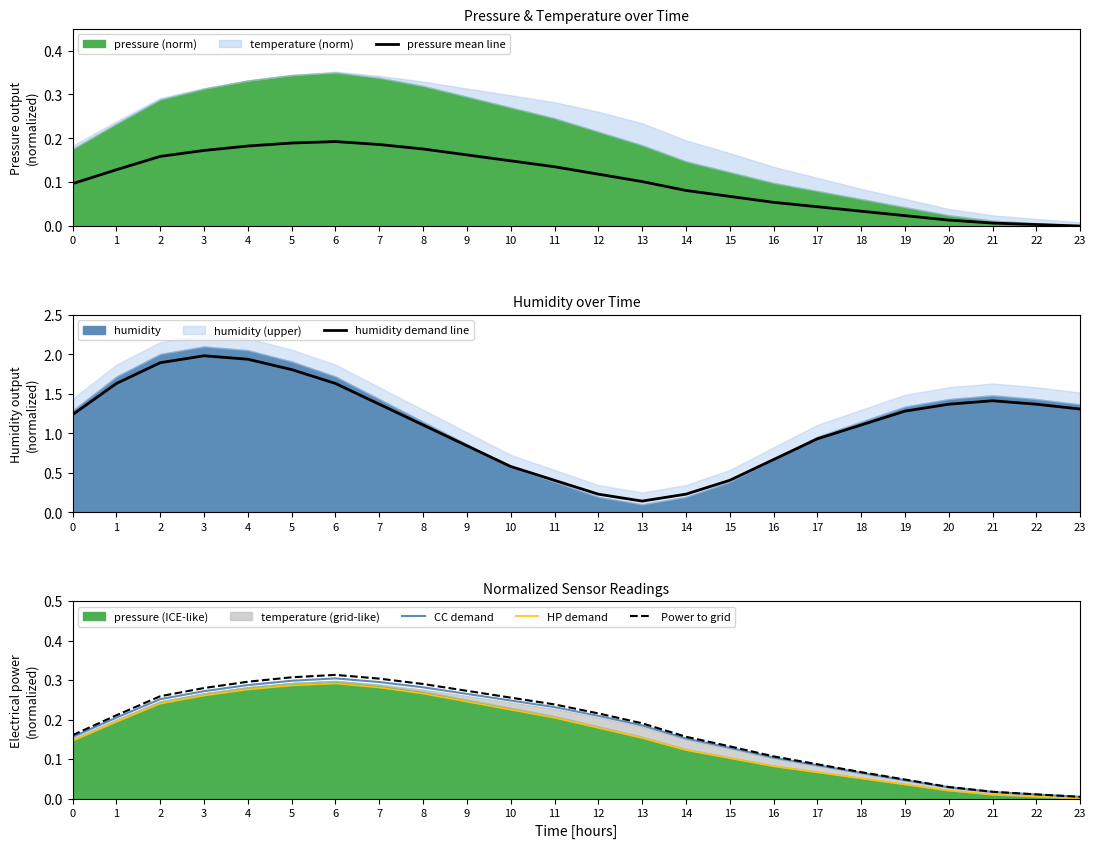

Rank the series by their maximum value, from lowest to highest.

pressure mean line, HP demand, CC demand, Power to grid, humidity demand line